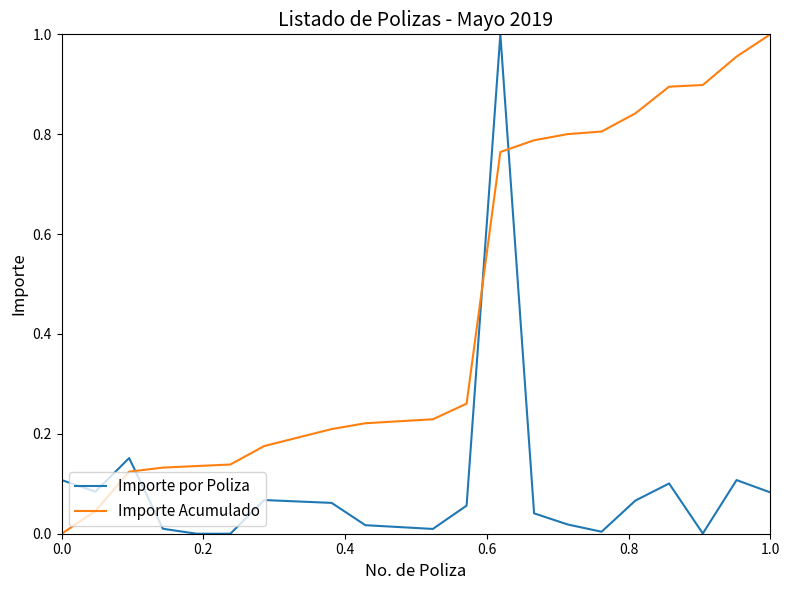

True or false: Importe Acumulado and Importe por Poliza intersect in this chart.

True